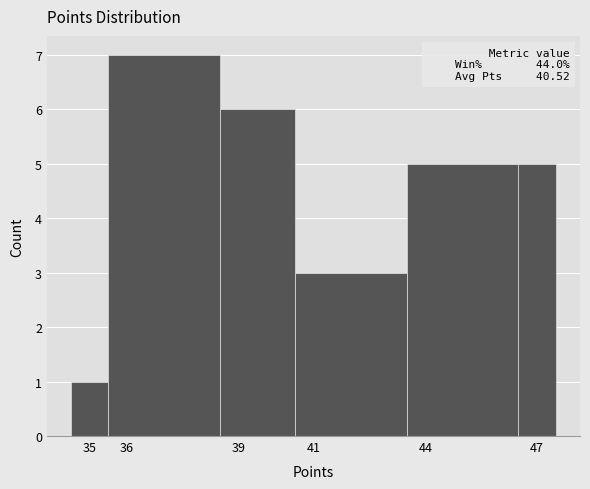

Which range on the x-axis has the tallest bar?

35.5 to 38.5